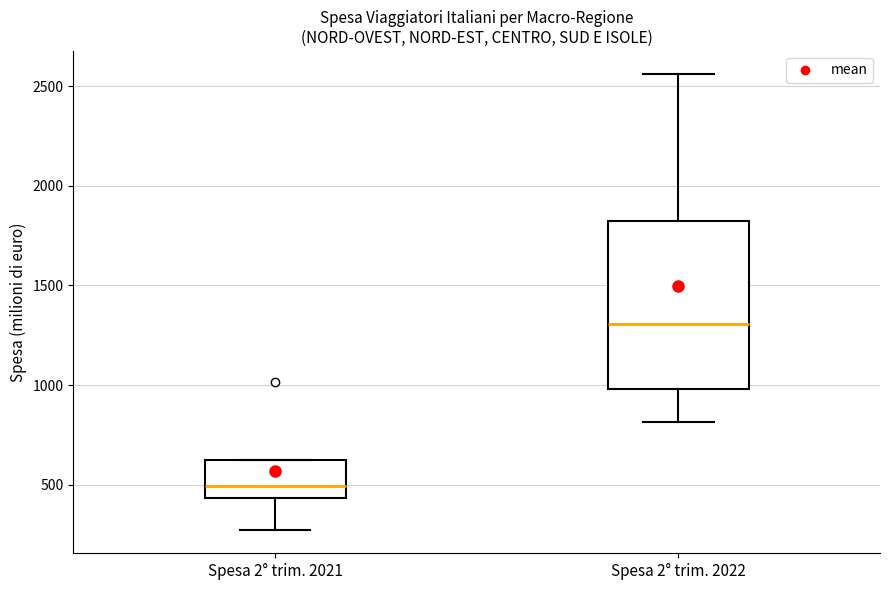

Where does the lower whisker of the box for Spesa 2° trim. 2022 end on the y-axis? The values are not printed on the chart, so give them approximately, as read against the axis.

800